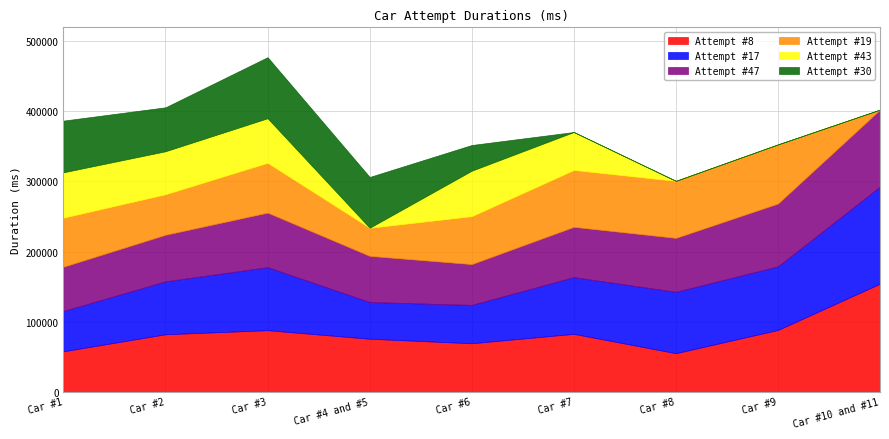

How many data points does each series have?

9